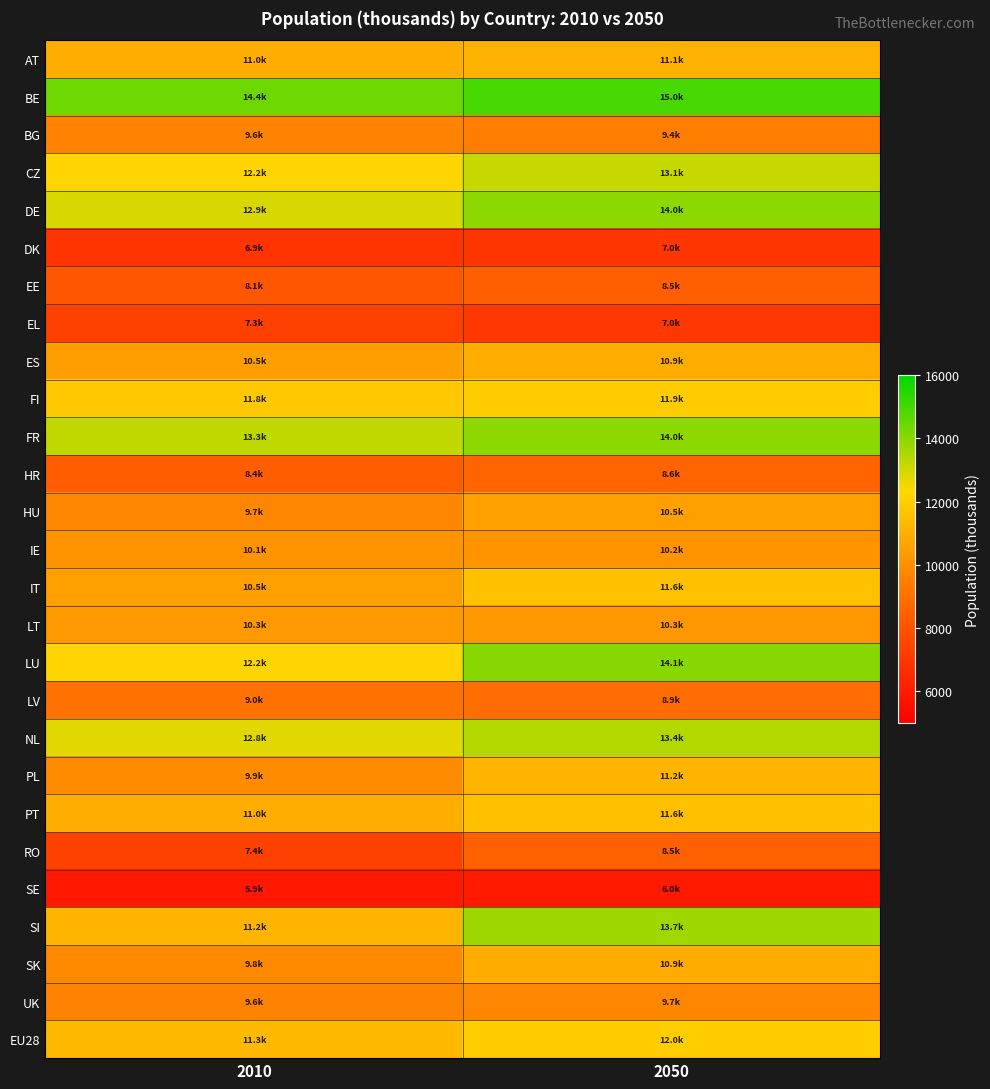

Reading left to right, what are all the values shown in this chart?

AT: 2010=10968.2	2050=11060.0
BE: 2010=14412.3	2050=14979.7
BG: 2010=9608.7	2050=9429.5
CZ: 2010=12233.8	2050=13134.7
DE: 2010=12908.5	2050=13974.6
DK: 2010=6889.5	2050=6969.1
EE: 2010=8130.7	2050=8451.6
EL: 2010=7323.7	2050=6988.7
ES: 2010=10463.6	2050=10924.5
FI: 2010=11802.1	2050=11950.0
FR: 2010=13269.7	2050=13963.0
HR: 2010=8354.8	2050=8602.0
HU: 2010=9716.3	2050=10504.1
IE: 2010=10146.0	2050=10161.3
IT: 2010=10495.3	2050=11556.0
LT: 2010=10318.0	2050=10264.1
LU: 2010=12187.2	2050=14065.6
LV: 2010=9044.2	2050=8880.8
NL: 2010=12770.7	2050=13442.4
PL: 2010=9873.2	2050=11190.2
PT: 2010=10956.9	2050=11554.0
RO: 2010=7375.0	2050=8478.2
SE: 2010=5920.2	2050=5968.1
SI: 2010=11222.7	2050=13716.5
SK: 2010=9845.7	2050=10865.7
UK: 2010=9592.8	2050=9720.4
EU28: 2010=11335.4	2050=11972.1